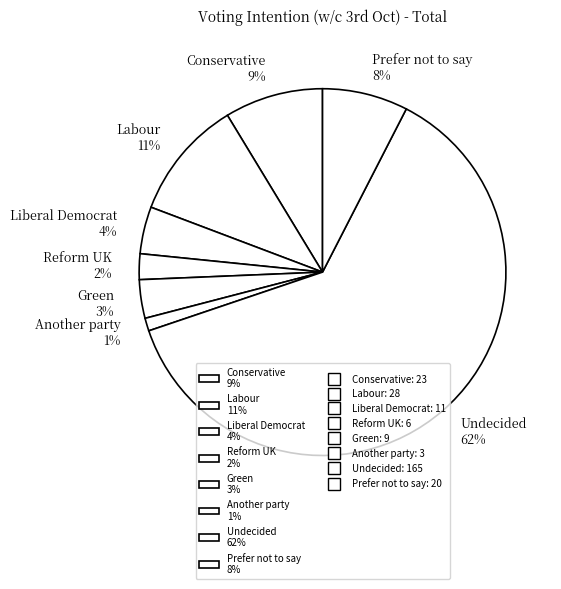

Which category accounts for the majority?

Undecided